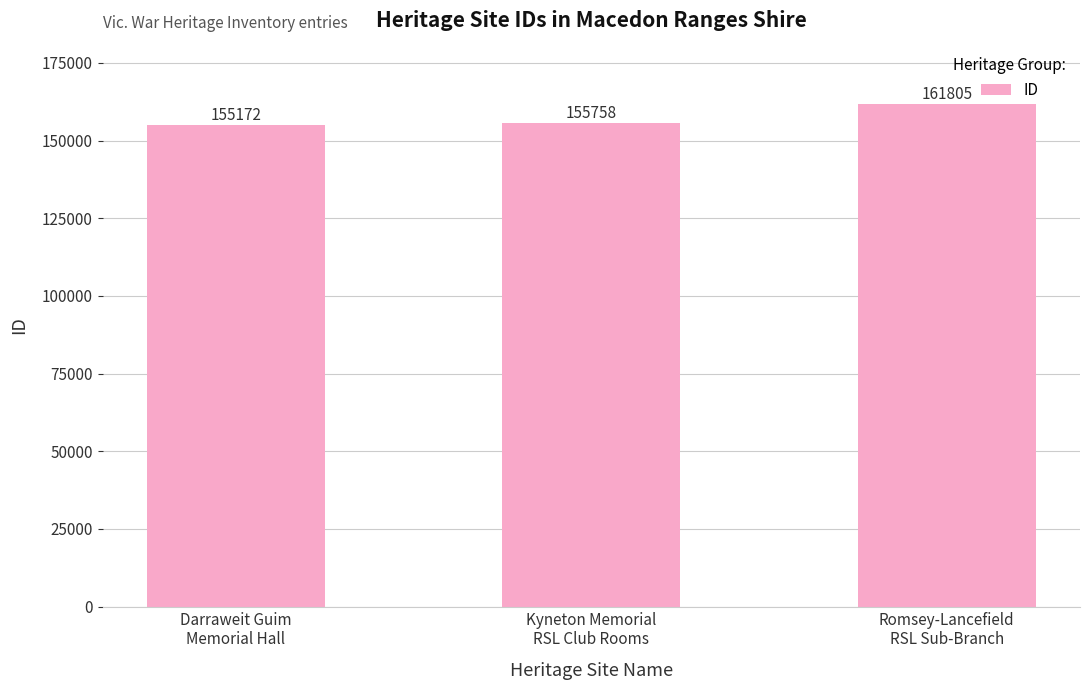

Rank the categories by value from lowest to highest.

Darraweit Guim
Memorial Hall, Kyneton Memorial
RSL Club Rooms, Romsey-Lancefield
RSL Sub-Branch